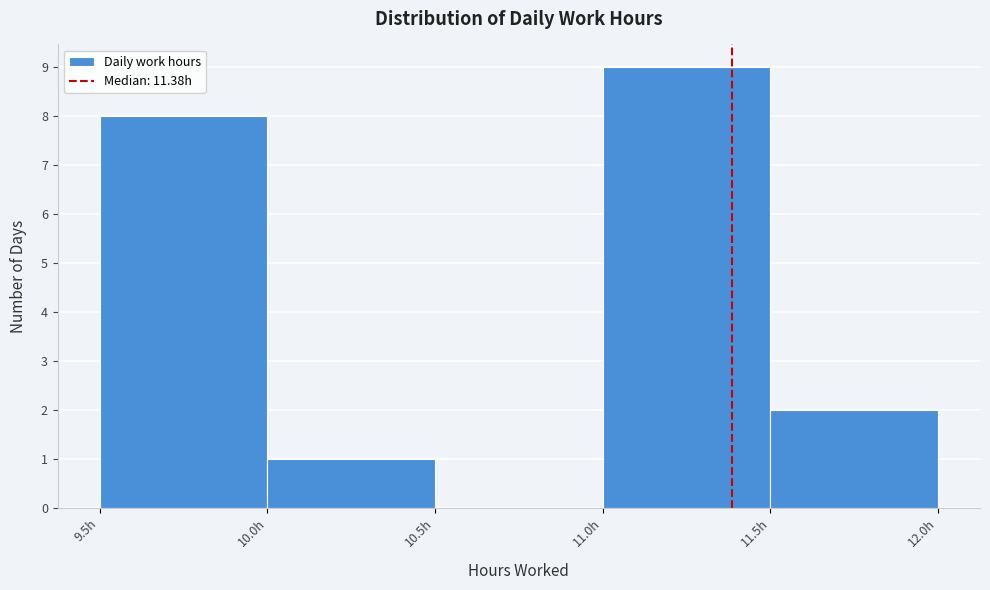

Reading left to right, list every bar in this chart as the range it spans on the x-axis followed by its height. The values are not printed on the chart, so give them approximately, as read against the axis.

9.5 to 10.0: 8
10.0 to 10.5: 1
10.5 to 11.0: 0
11.0 to 11.5: 9
11.5 to 12.0: 2